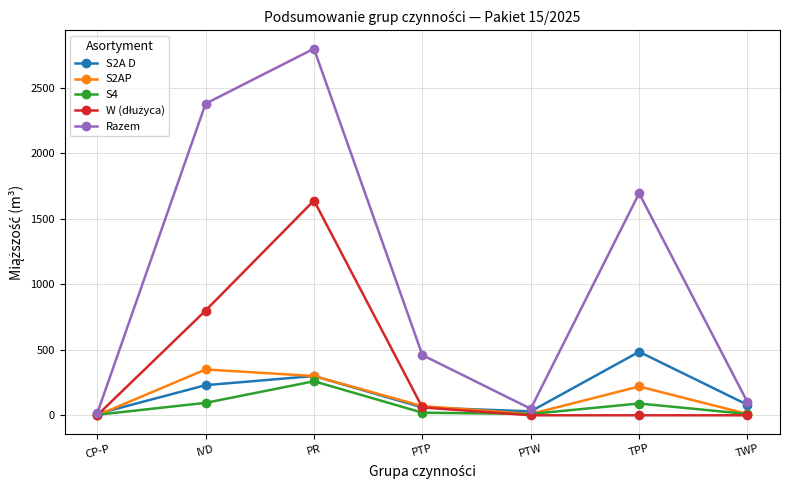

At which category is the sum across all series the highest?

PR